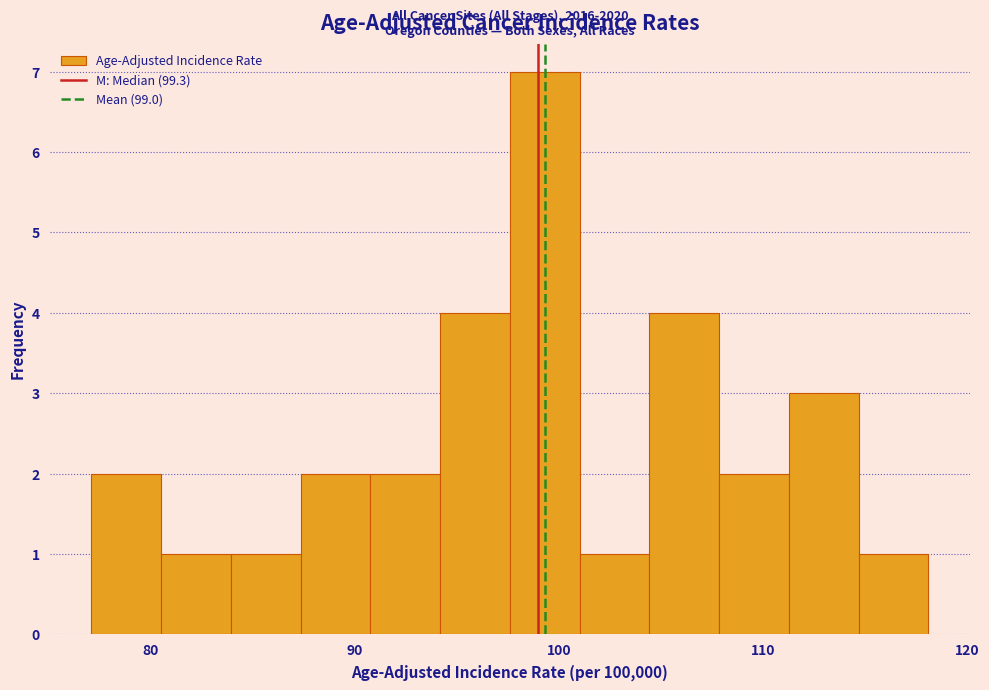

Read against the x-axis, roughly where is the centre of the tallest bar?

99